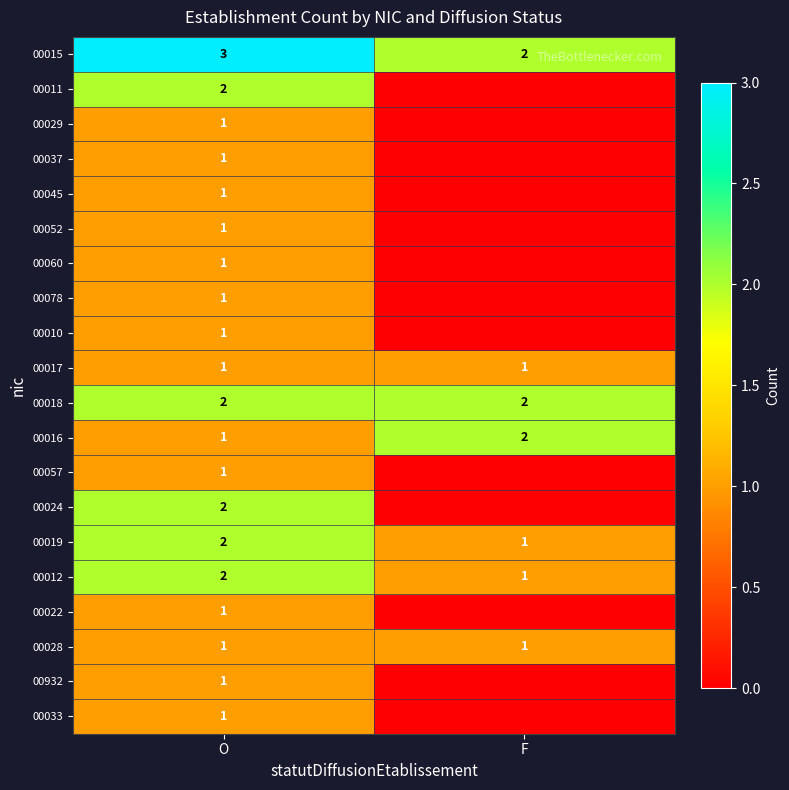

Is the value of 00037 at O greater than the value of 00018 at F?

No